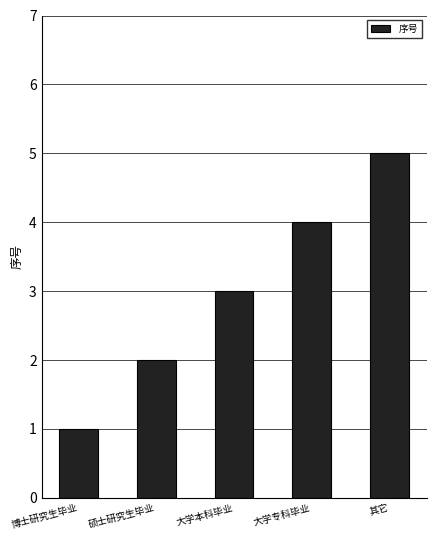

Does the chart contain stacked bars?

No